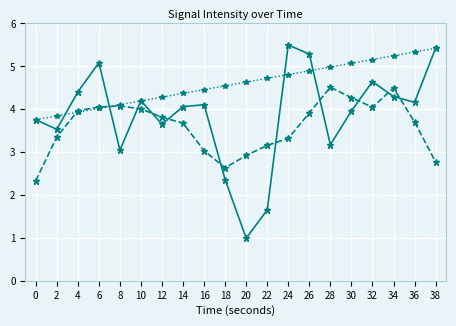

What is the difference between the highest and lowest values at 26?

1.4